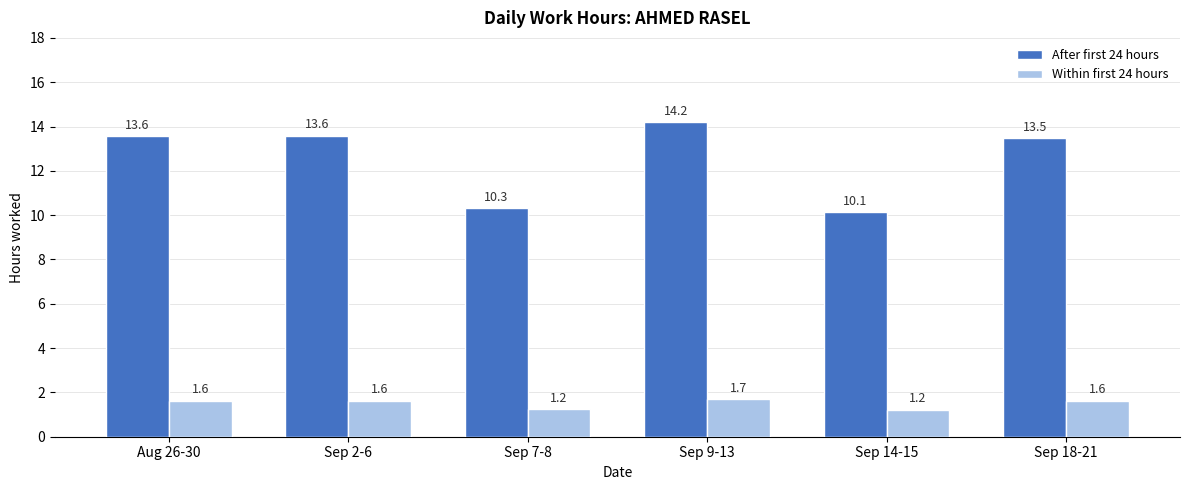

At how many categories does at least one series exceed 3?

6